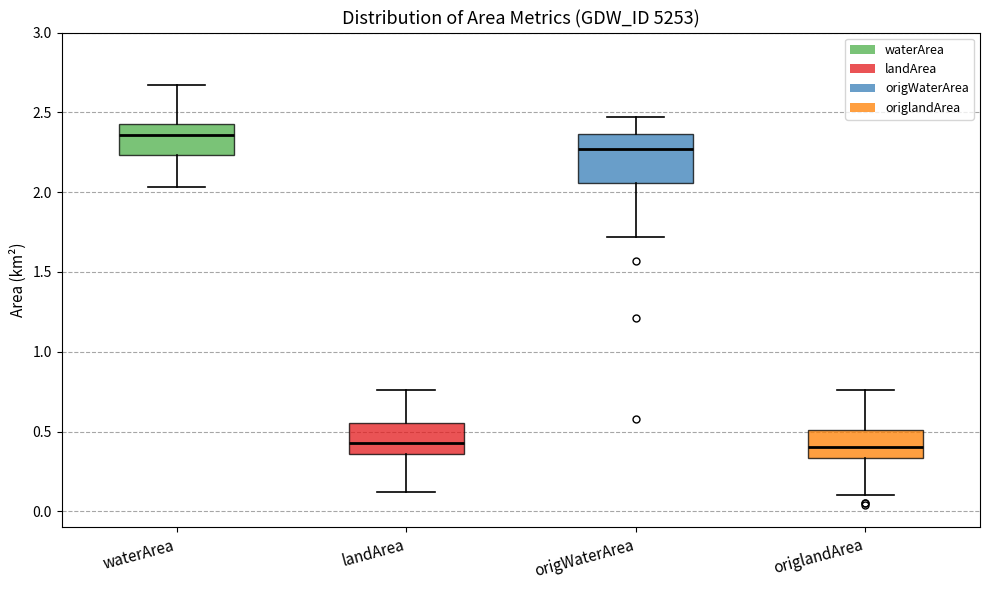

Where does the median line of the box for origWaterArea sit on the y-axis? The values are not printed on the chart, so give them approximately, as read against the axis.

2.25